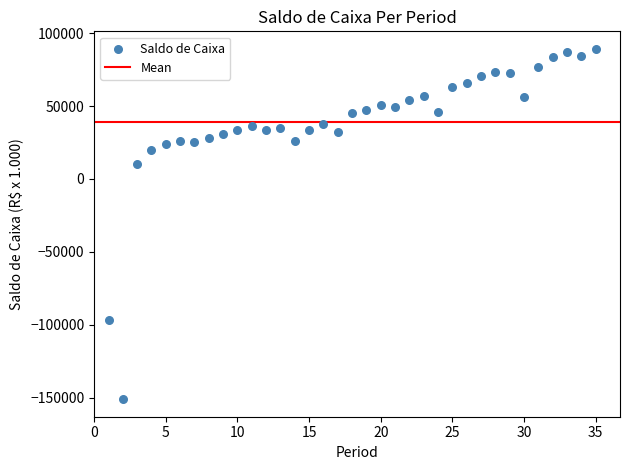

What Y value in the scatter plot is closest to -30921?

10261.8